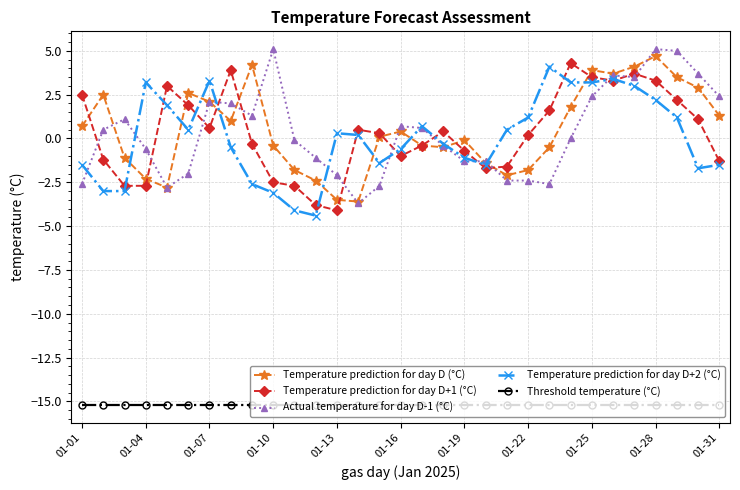

True or false: Temperature prediction for day D+2 (°C) and Threshold temperature (°C) intersect in this chart.

False